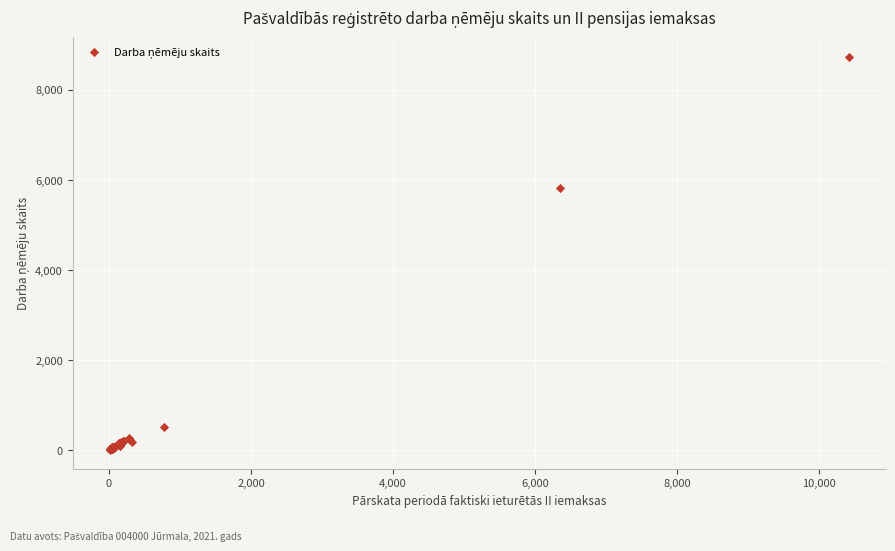

What Y value in the scatter plot is closest to 4375?

5814